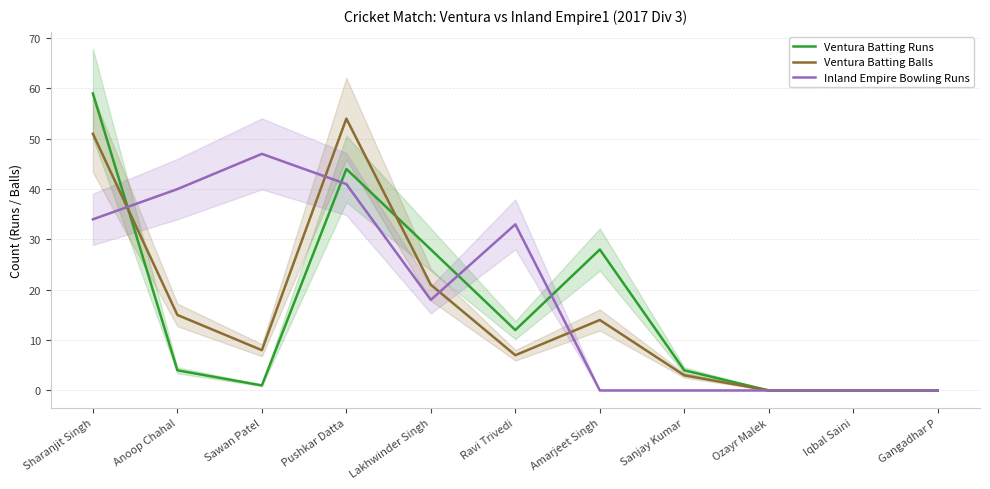

How many data points in Ventura Batting Runs are less than 4?

4